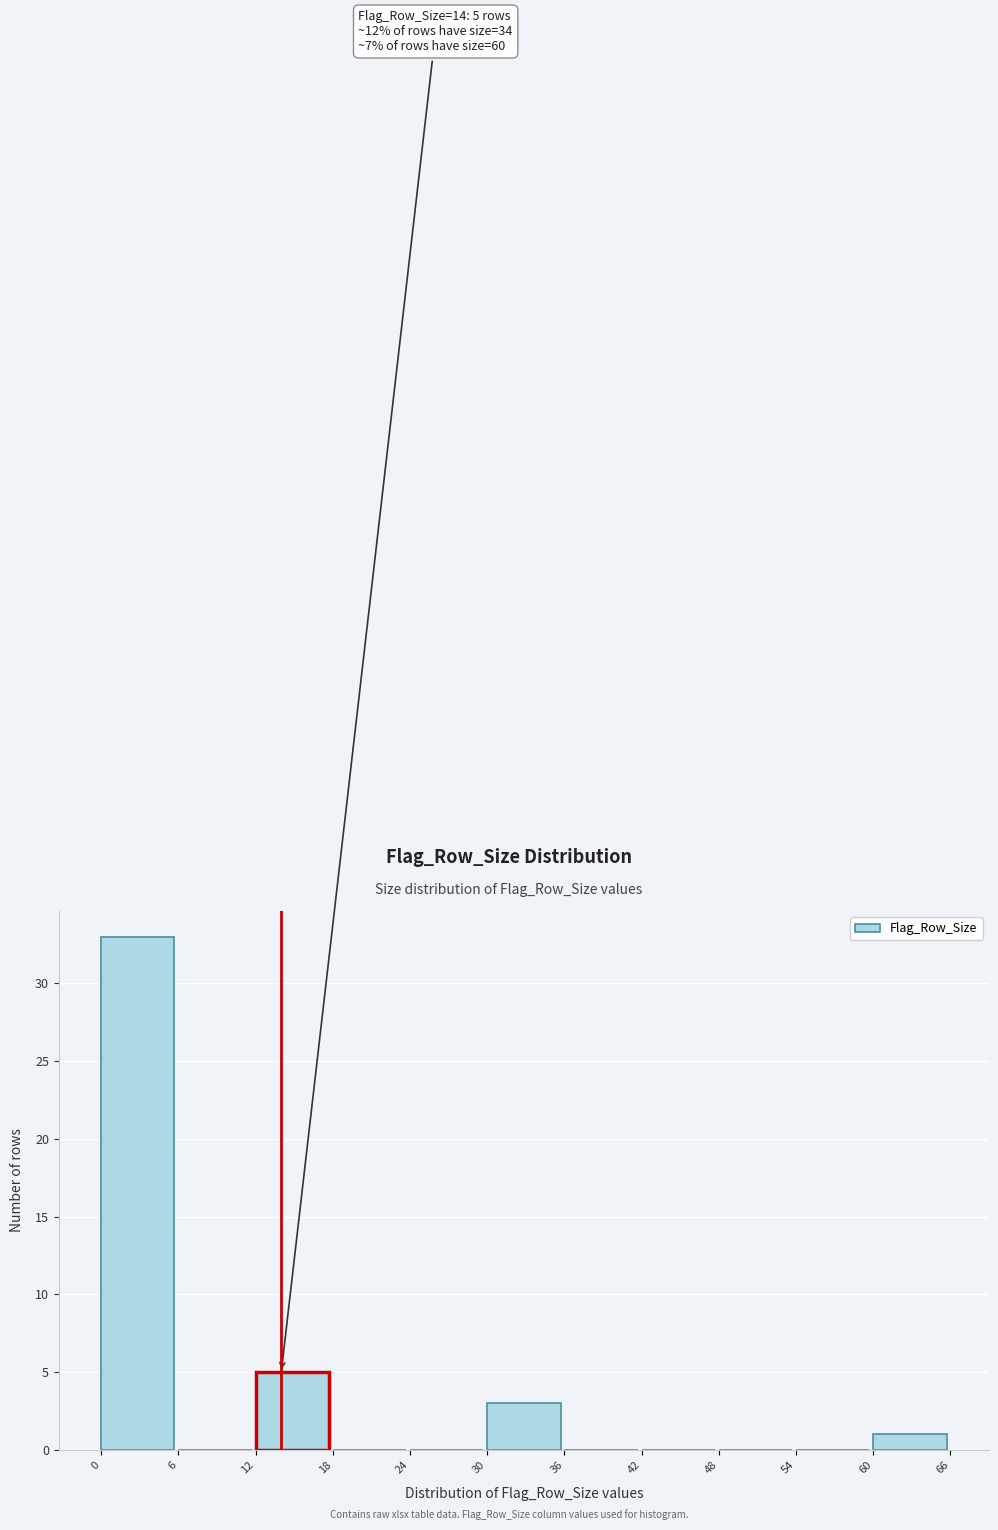

Which range on the x-axis has the tallest bar?

0 to 6